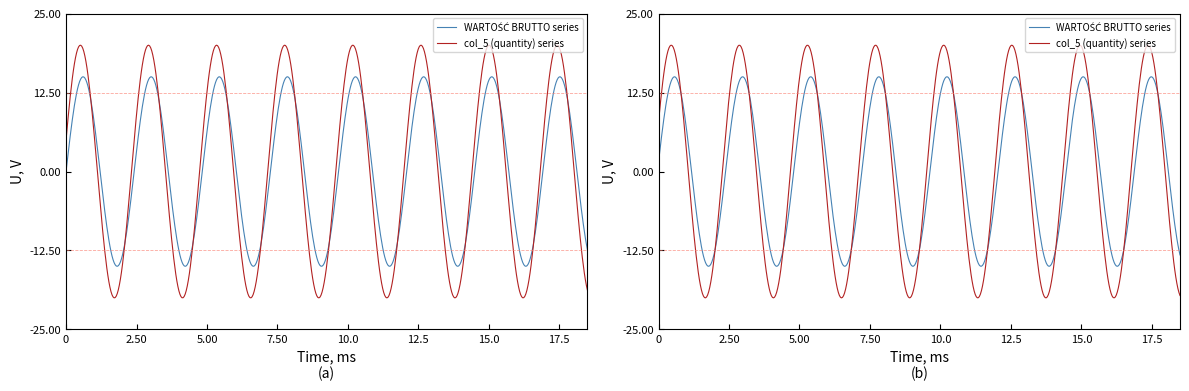

The col_5 (quantity) series shows 3 at 14. True or false?

False